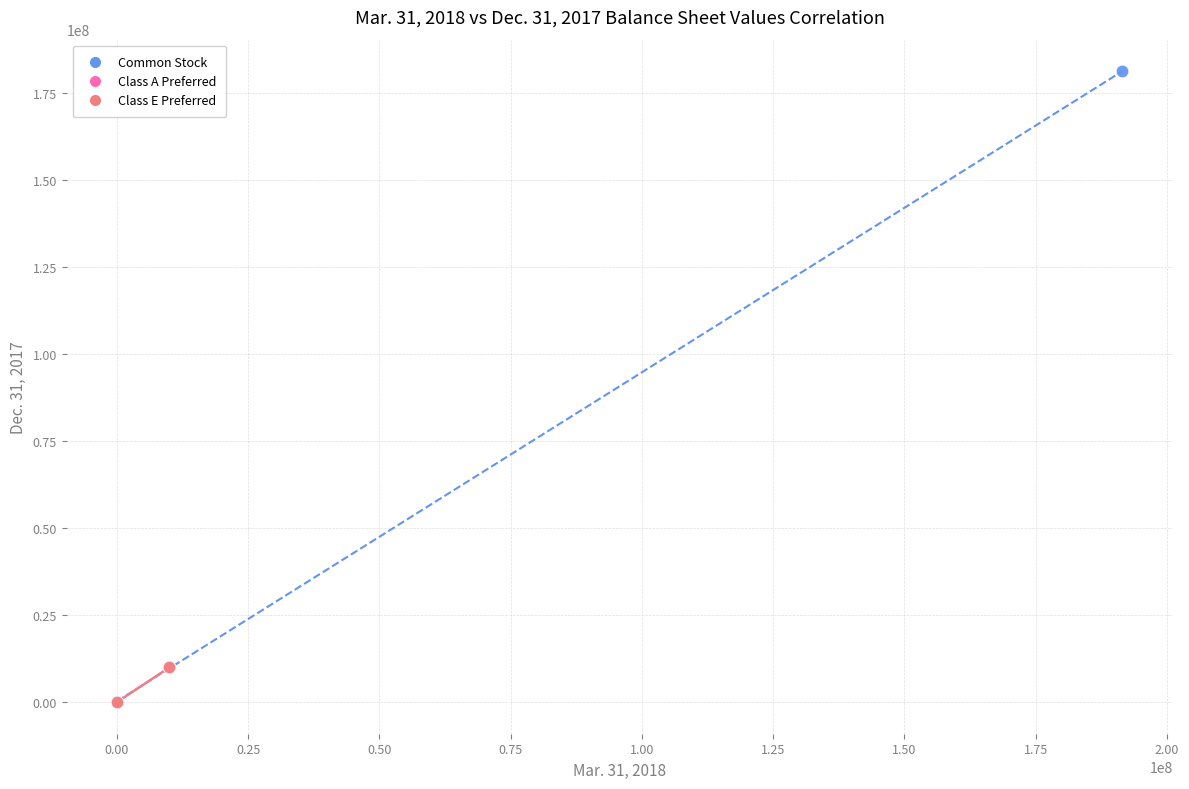

Which series contains the highest Y value?

Common Stock